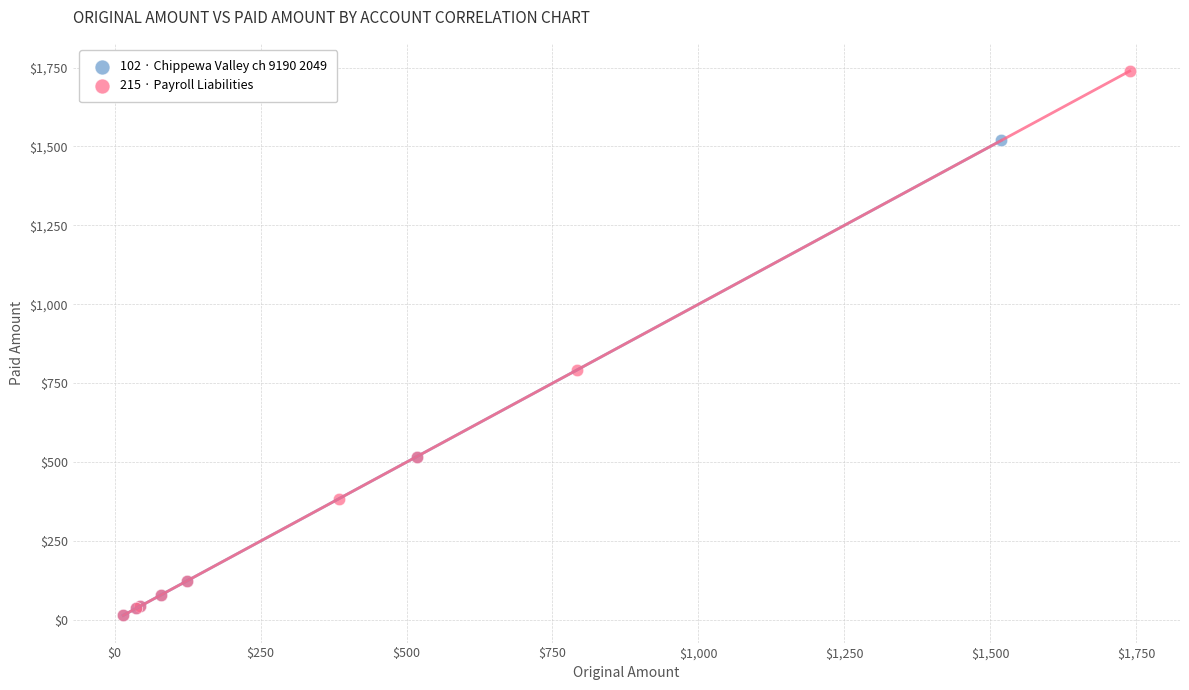

Which series contains the highest Y value?

215 · Payroll Liabilities